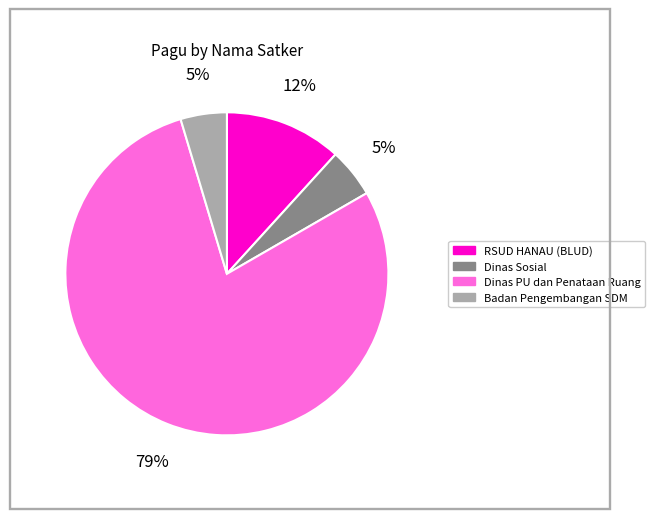

To the nearest percent, what is the average slice percentage?

25%